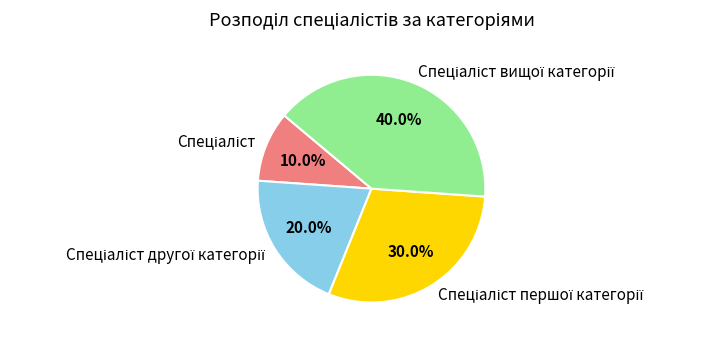

Is there any slice that represents more than half of the pie?

No